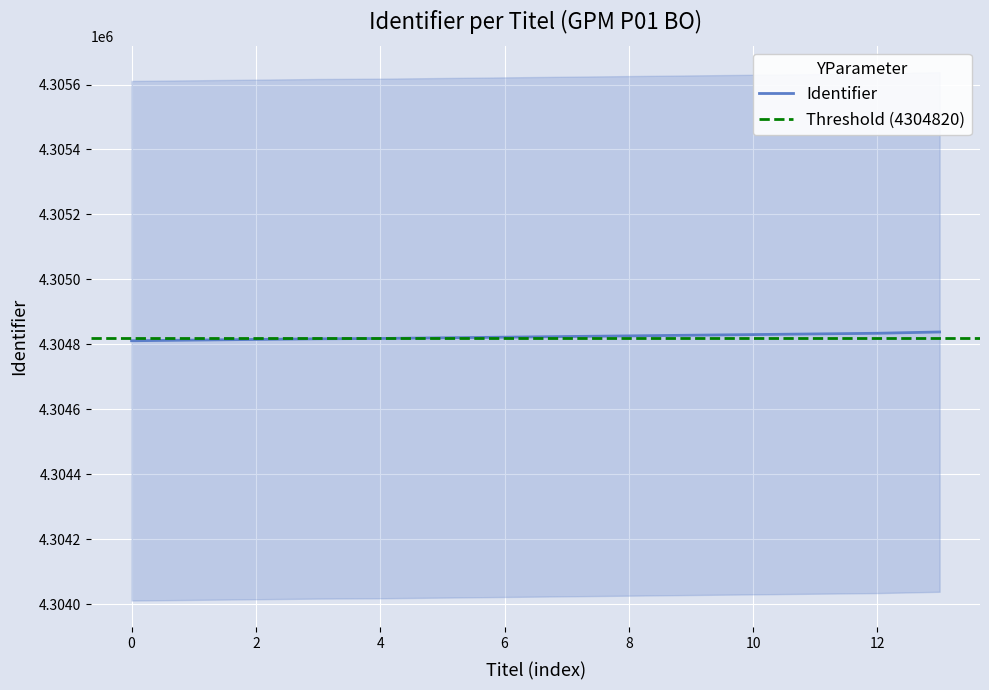

The value of Identifier at 8 is 4304826. True or false?

True